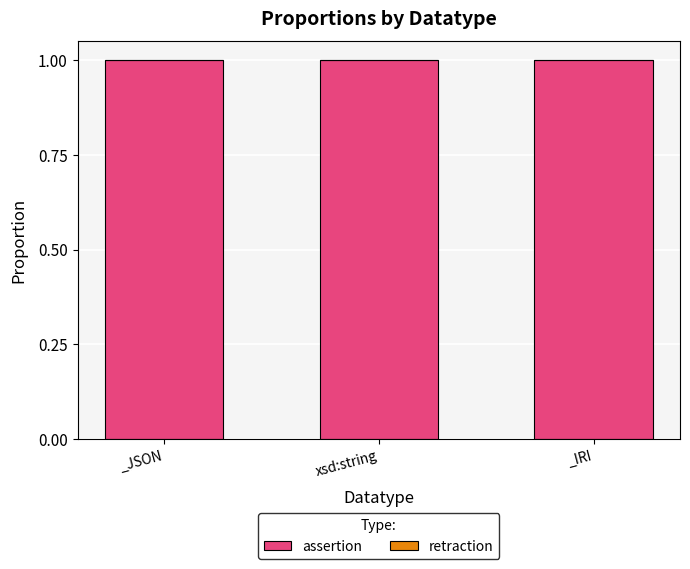

Which series changed the most between _JSON and xsd:string?

assertion